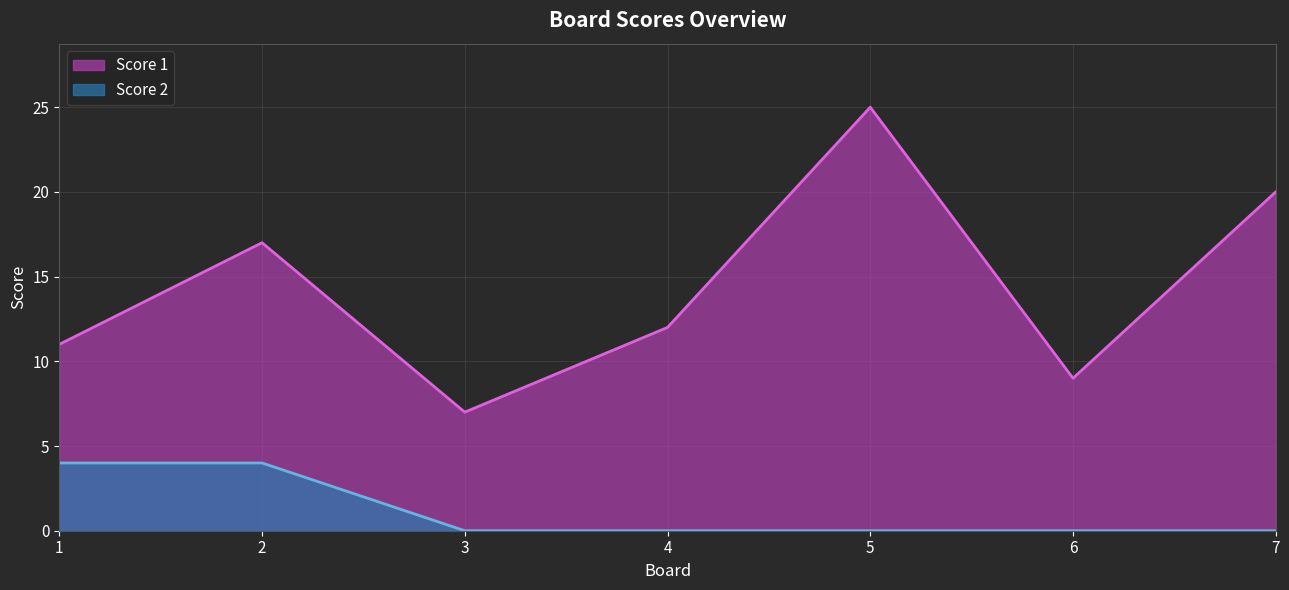

Which category has the lowest value across all series?

3